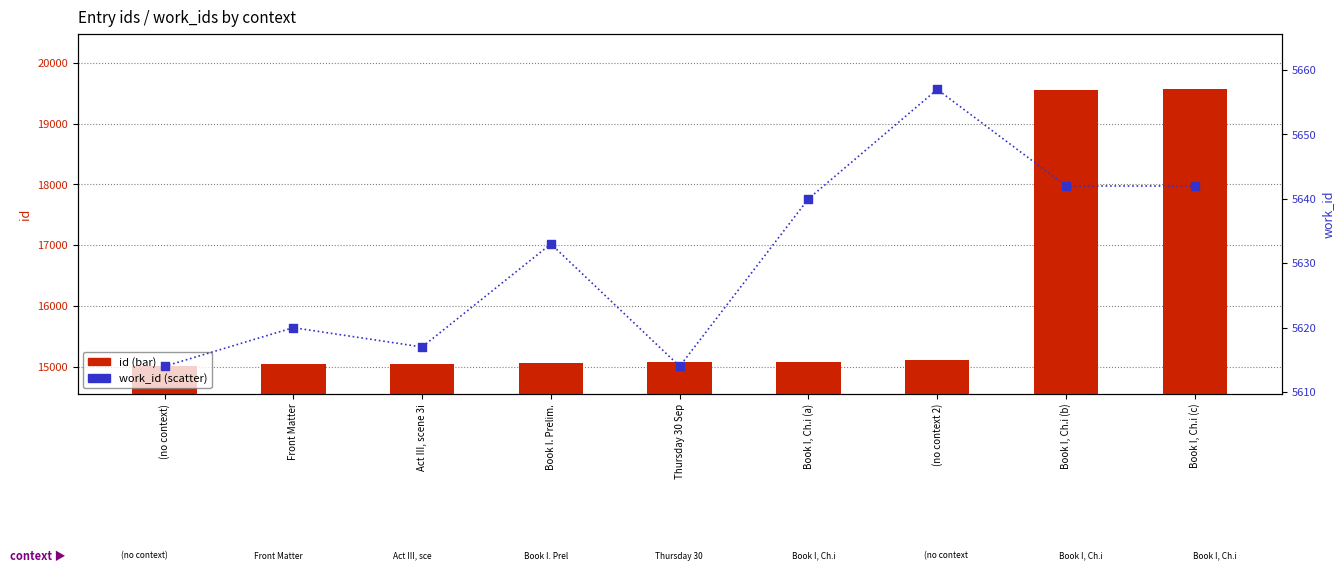

What are all the series names shown in the legend?

id, work_id